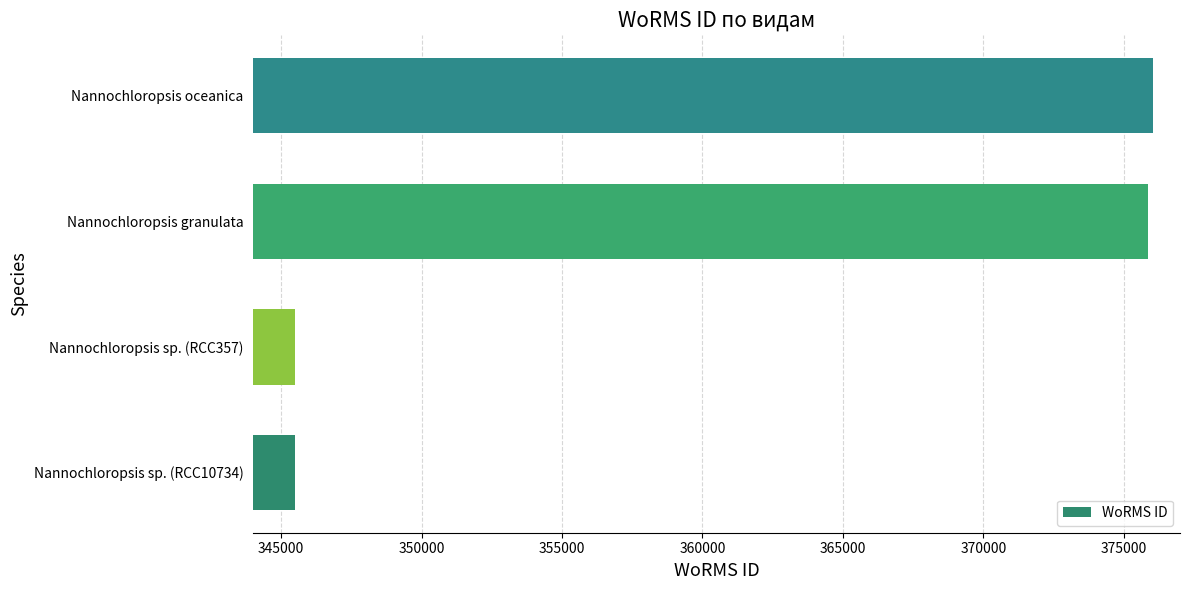

Are the bars grouped side by side (vs. stacked)?

No